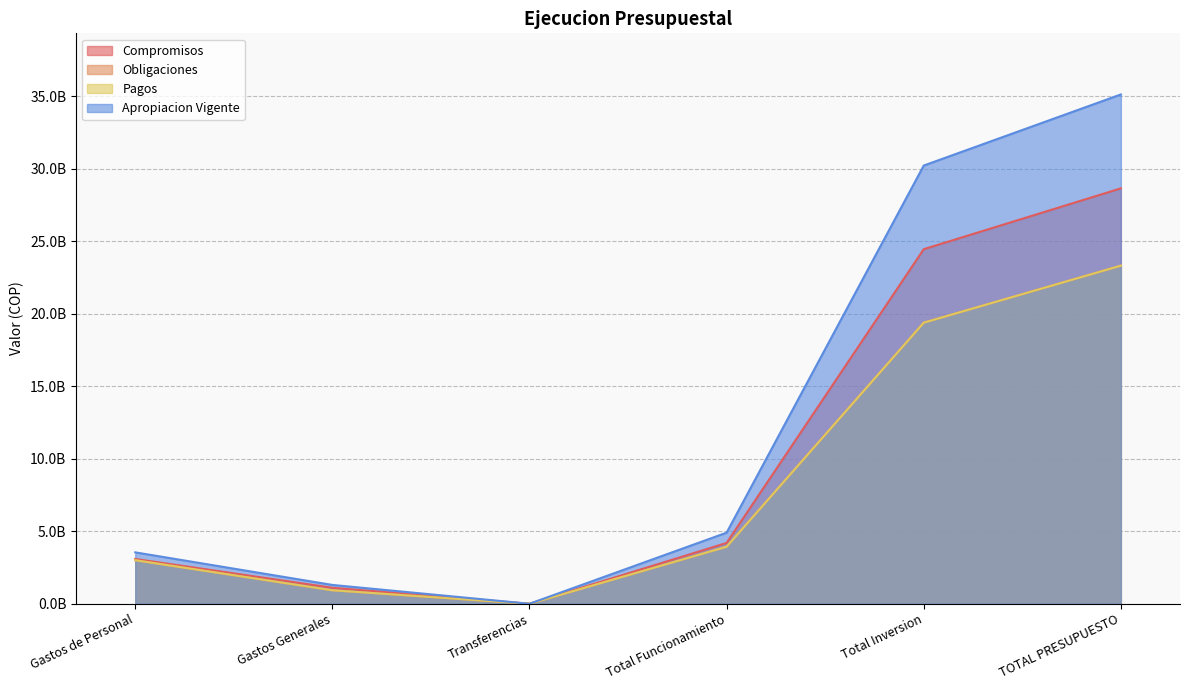

True or false: Compromisos has a value of 15579266305.7 at Total Inversion.

False